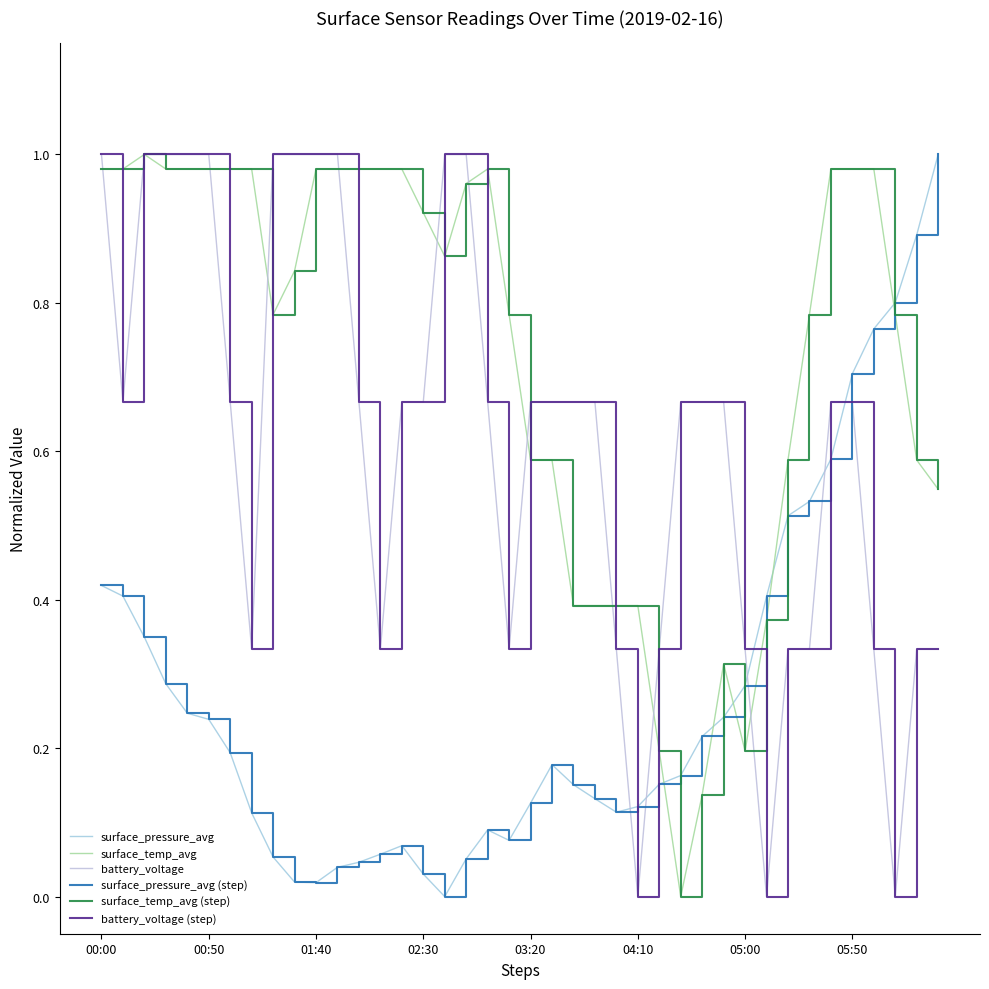

Does the chart display data point markers on the line(s)?

No